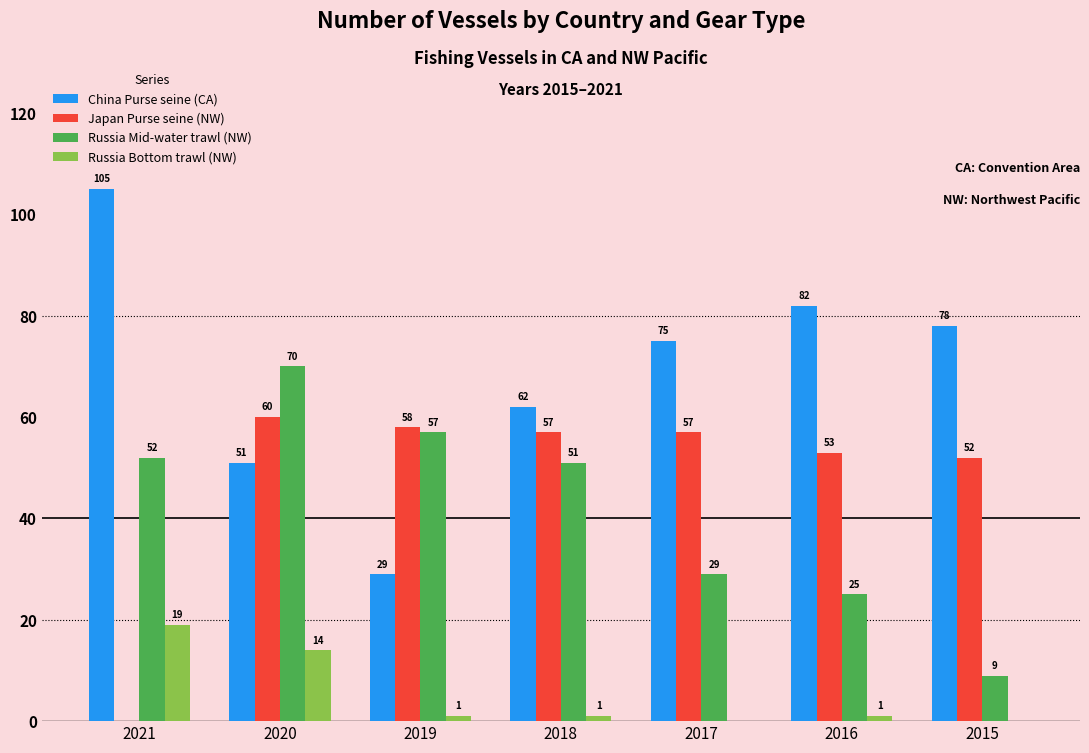

What is the highest value of the Japan Purse seine (NW) series?

60